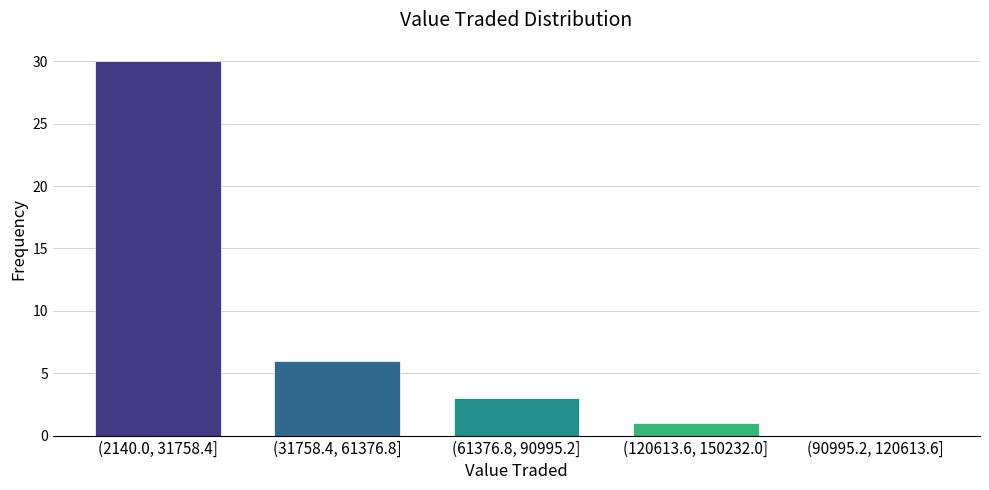

Reading left to right, transcribe all the data shown in this chart.

(2140.0, 31758.4]=30	(31758.4, 61376.8]=6	(61376.8, 90995.2]=3	(120613.6, 150232.0]=1	(90995.2, 120613.6]=0